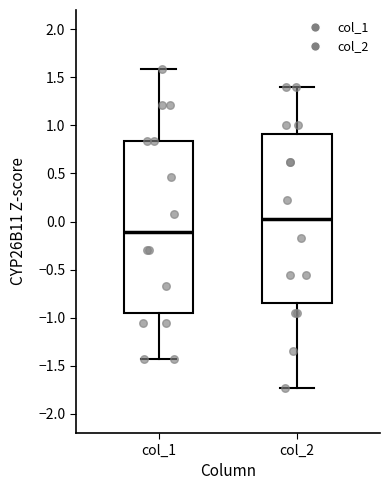

Which box has the lowest median line?

col_1